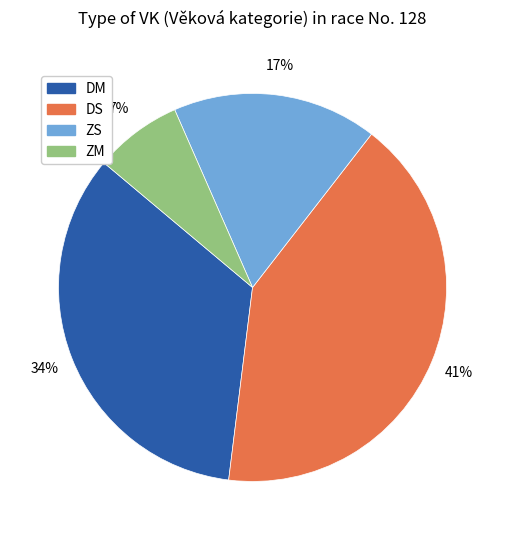

Which category has the smallest portion of the pie?

ZM